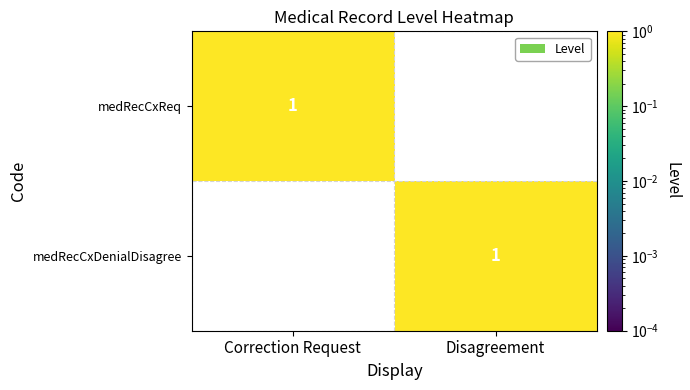

Is it true that medRecCxDenialDisagree equals 1 at Disagreement?

True